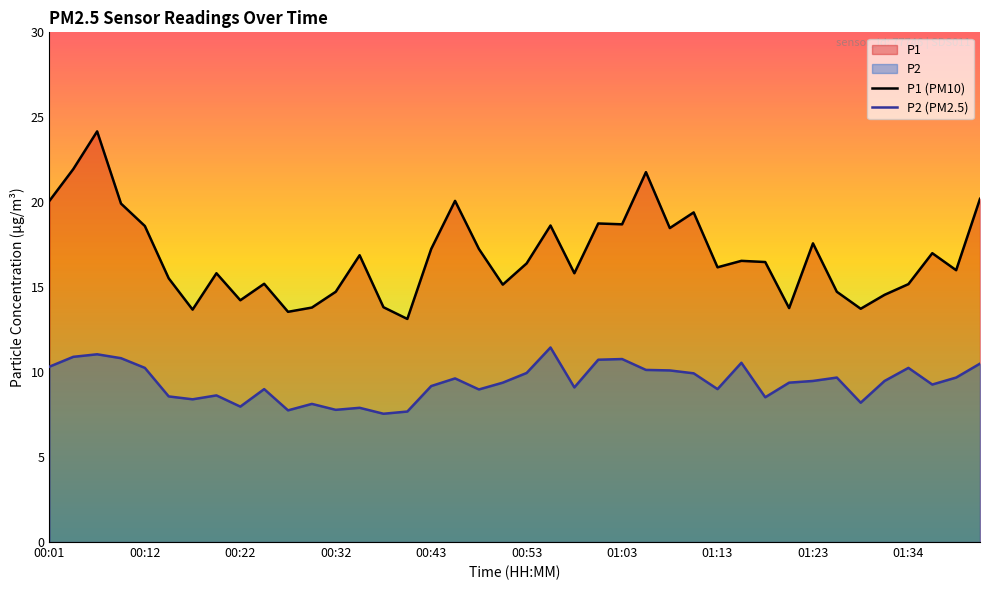

The value of P2 (PM2.5) at 01:23 is 13.3. True or false?

False